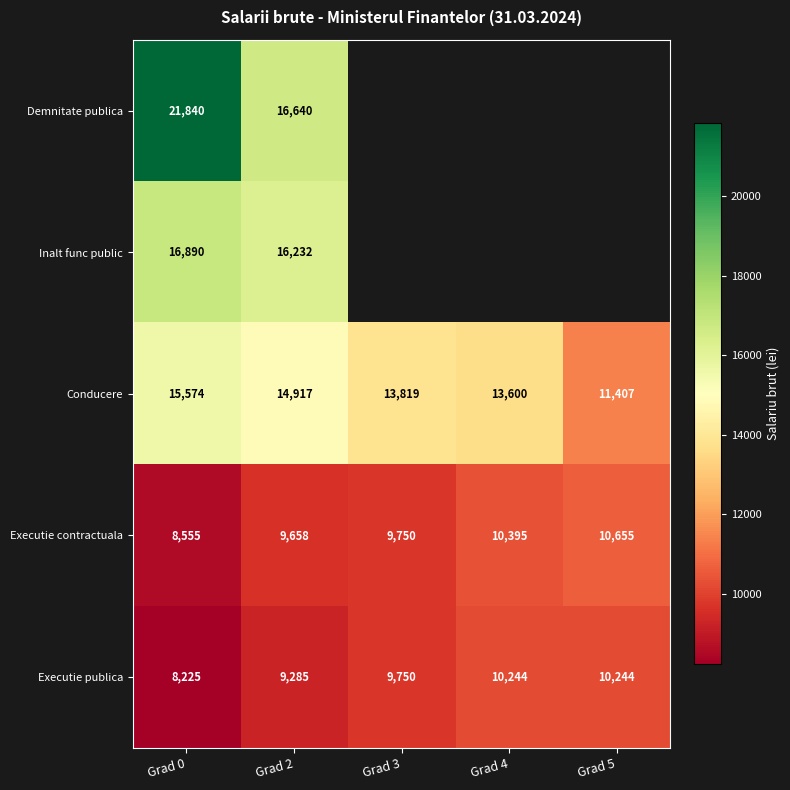

Where is Executie publica nearest to the value 9234?

Grad 2